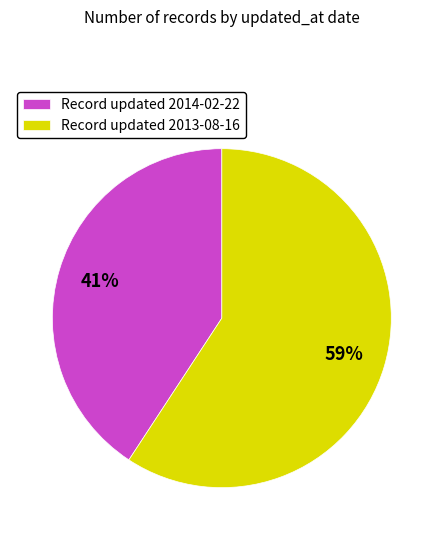

Count the number of slices in the pie.

2